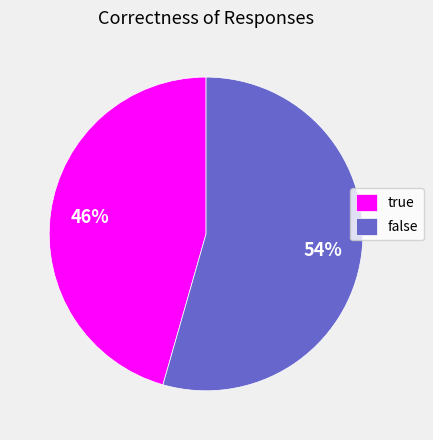

What is the ratio of the value at false to the value at true?

1.2